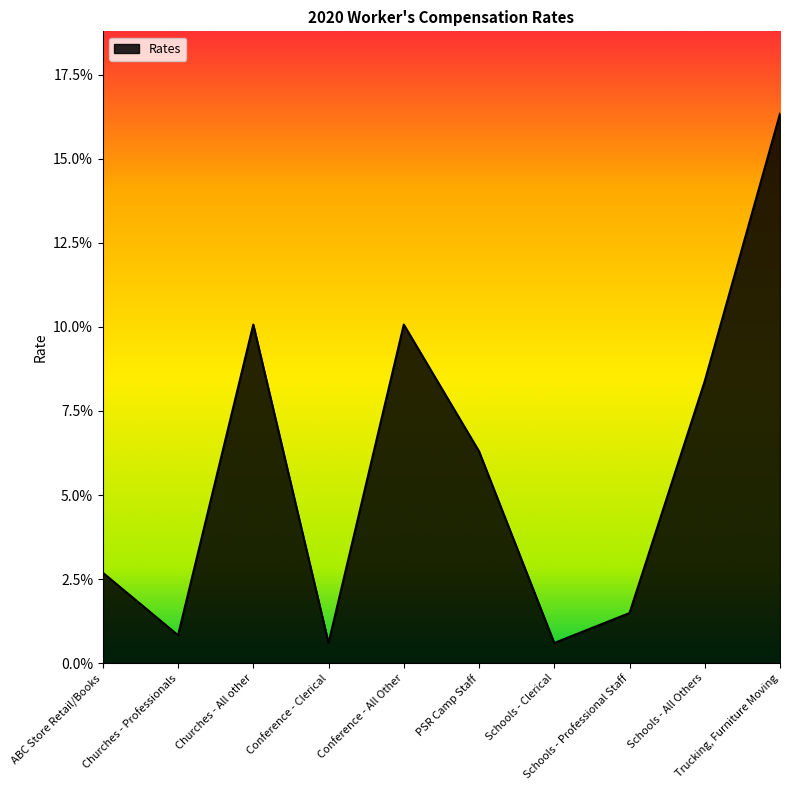

Is this an area chart (filled region under the line)?

Yes